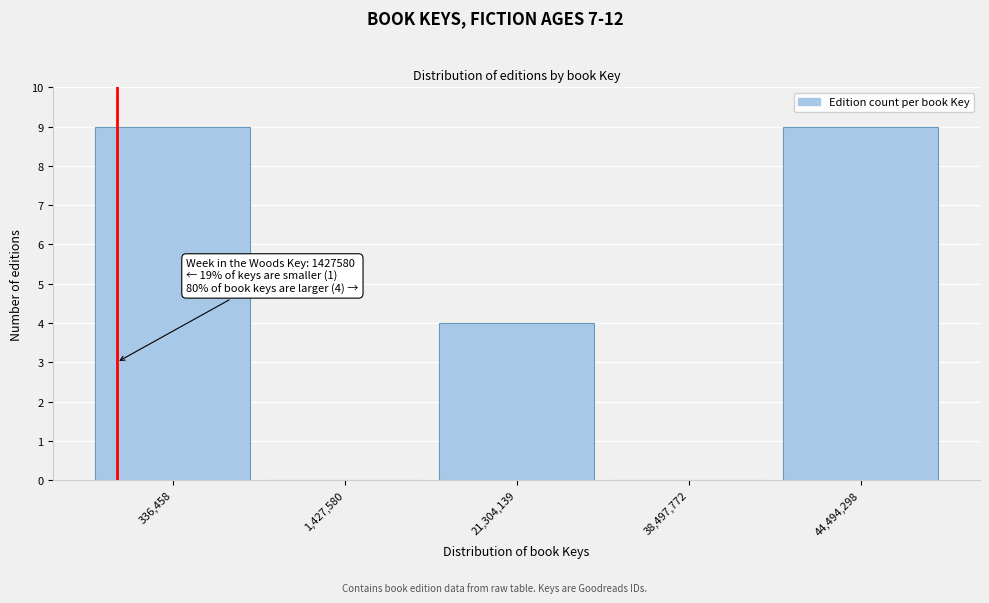

Reading left to right, extract all data points from this chart.

336,458=9	1,427,580=0	21,304,139=4	38,497,772=0	44,494,298=9